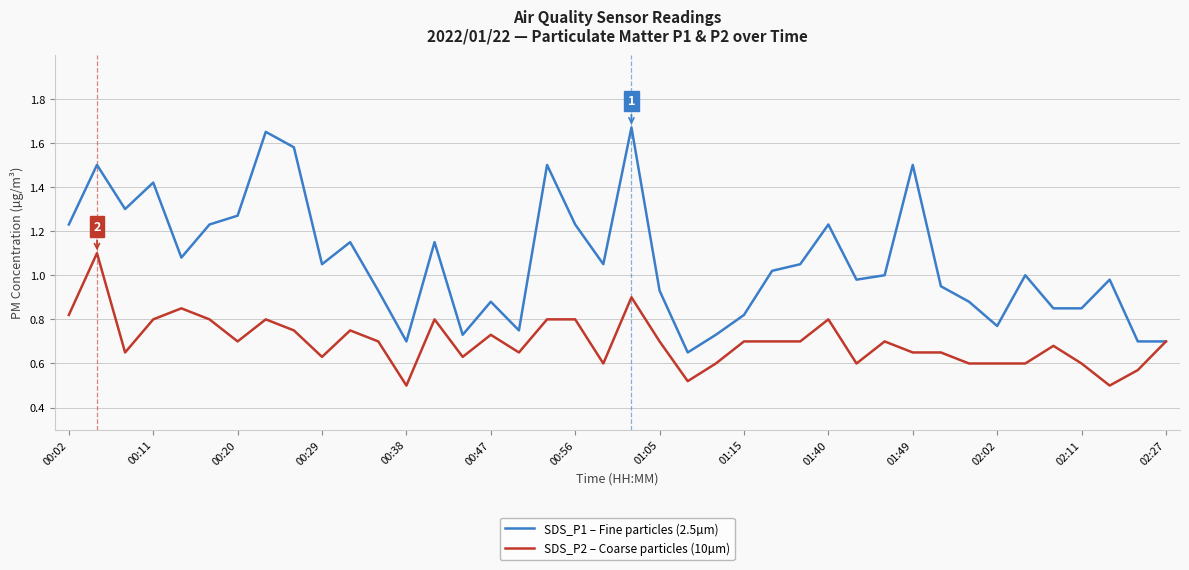

What are all the series names shown in the legend?

SDS_P1 – Fine particles (2.5µm), SDS_P2 – Coarse particles (10µm)